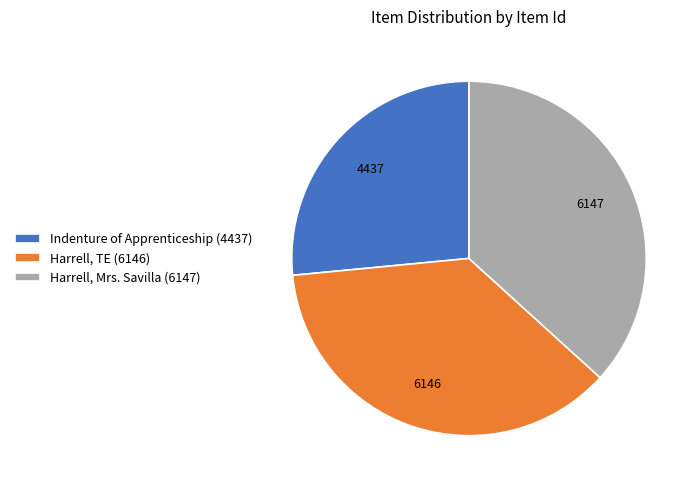

Combined, do Harrell, Mrs. Savilla (6147) and Indenture of Apprenticeship (4437) account for over 50%?

Yes